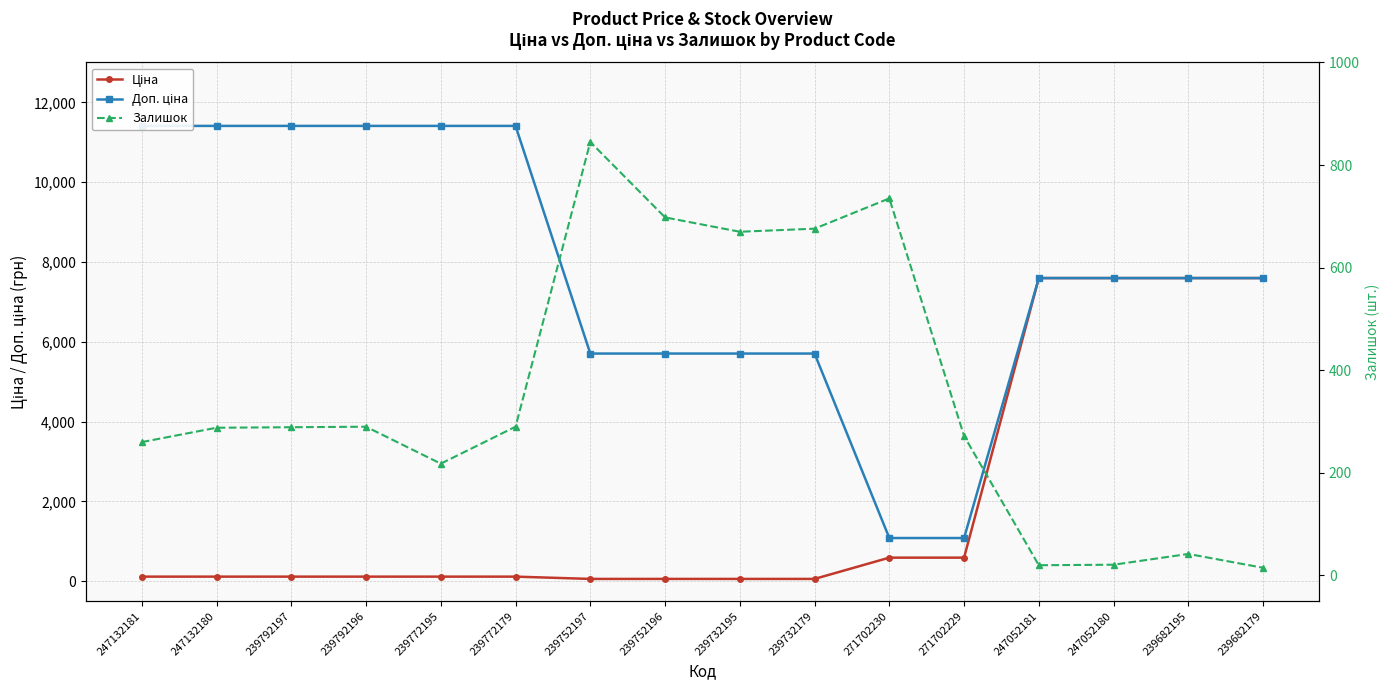

True or false: Доп. ціна and Залишок cross at least once.

False